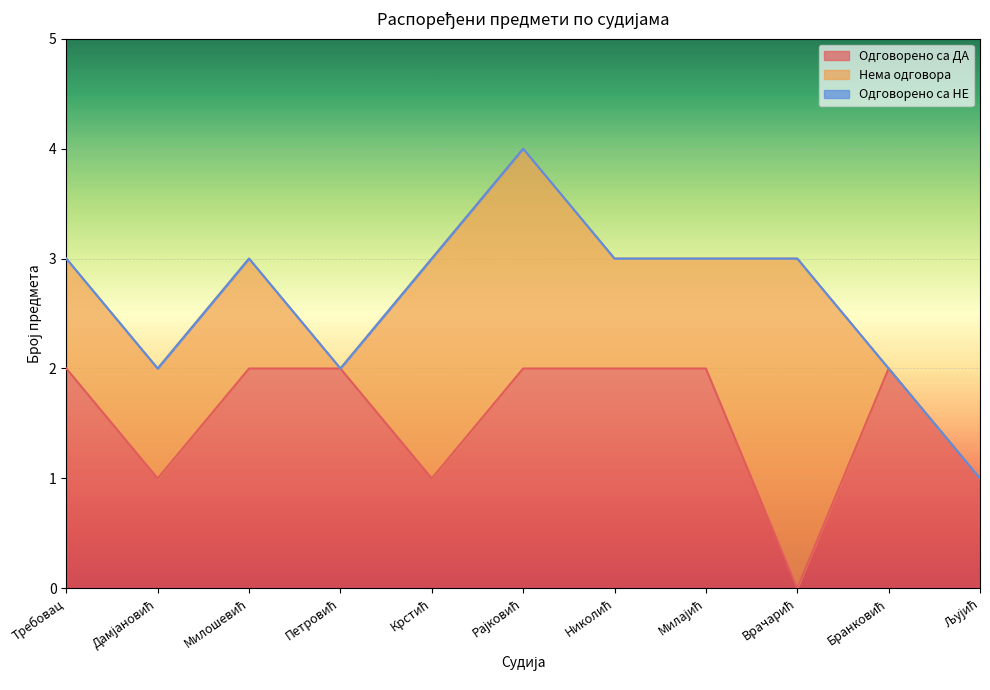

Between Требовац and Дамјановић, which series saw the biggest shift?

Одговорено са ДА